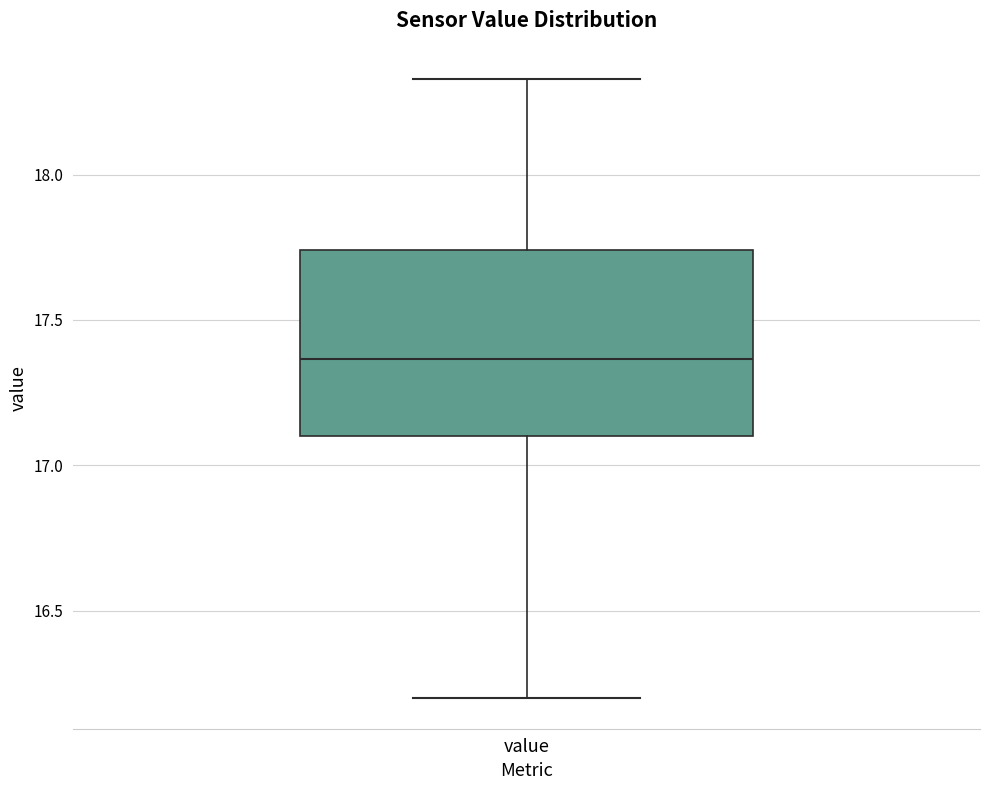

Where is the upper edge of the box for value on the y-axis? The values are not printed on the chart, so give them approximately, as read against the axis.

17.75